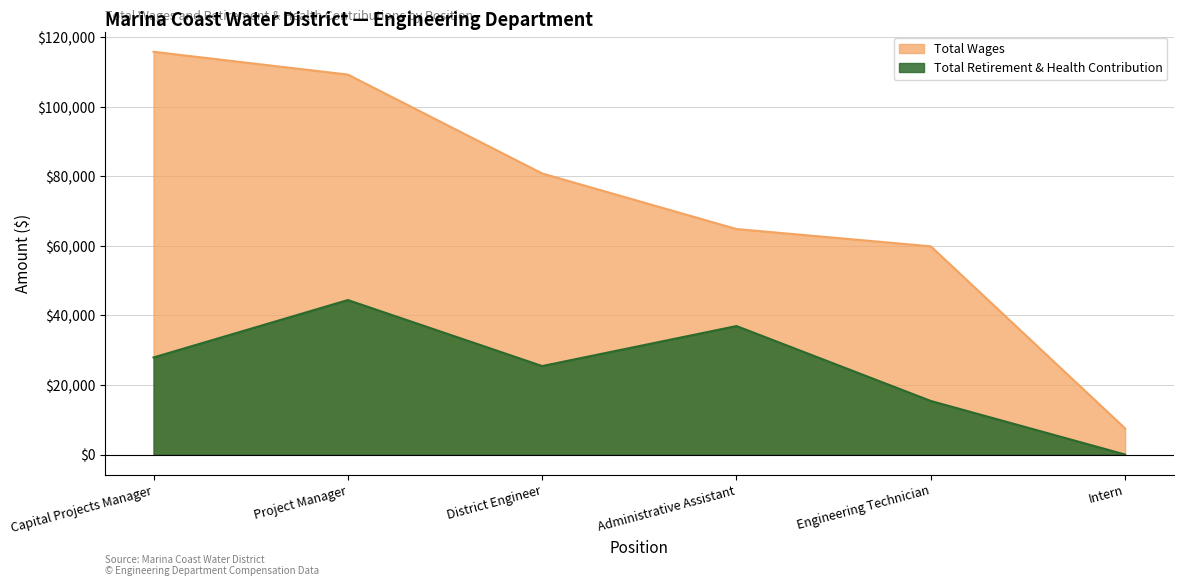

Which category has the highest value across all series?

Capital Projects Manager